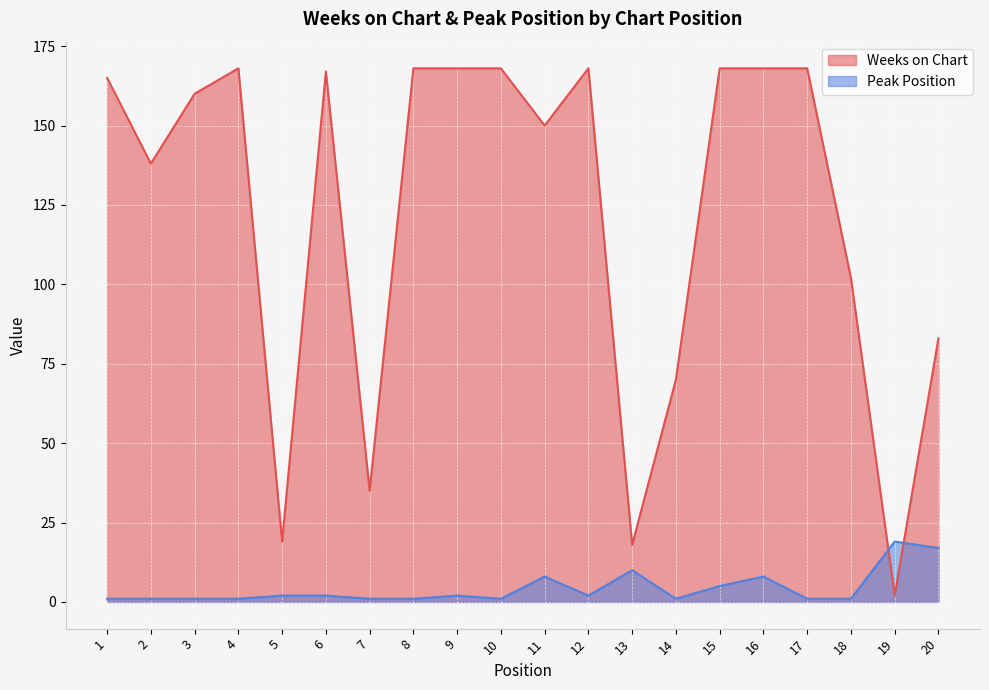

True or false: Peak Position has a value of 9 at 20.

False